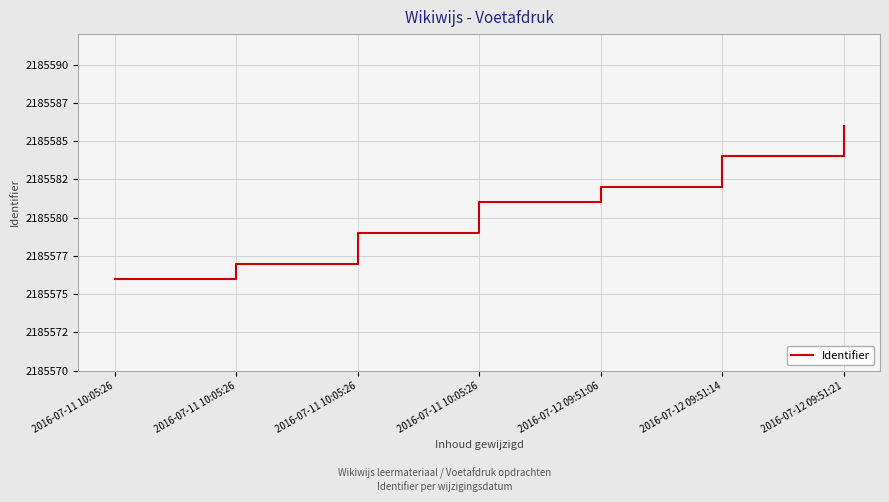

How many values are between 2185577 and 2185584?

5